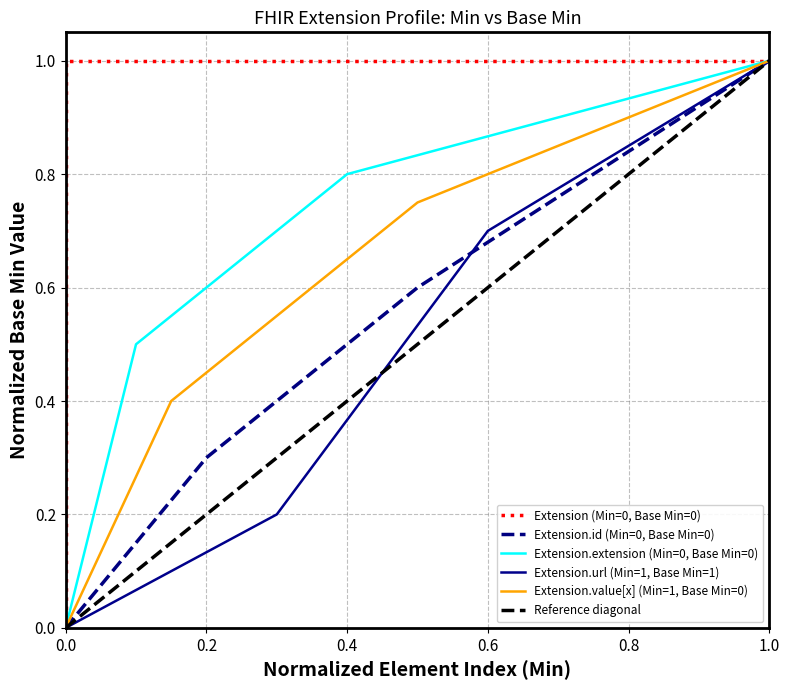

What is the average value of the Extension.value[x] (Min=1, Base Min=0) series?

0.5